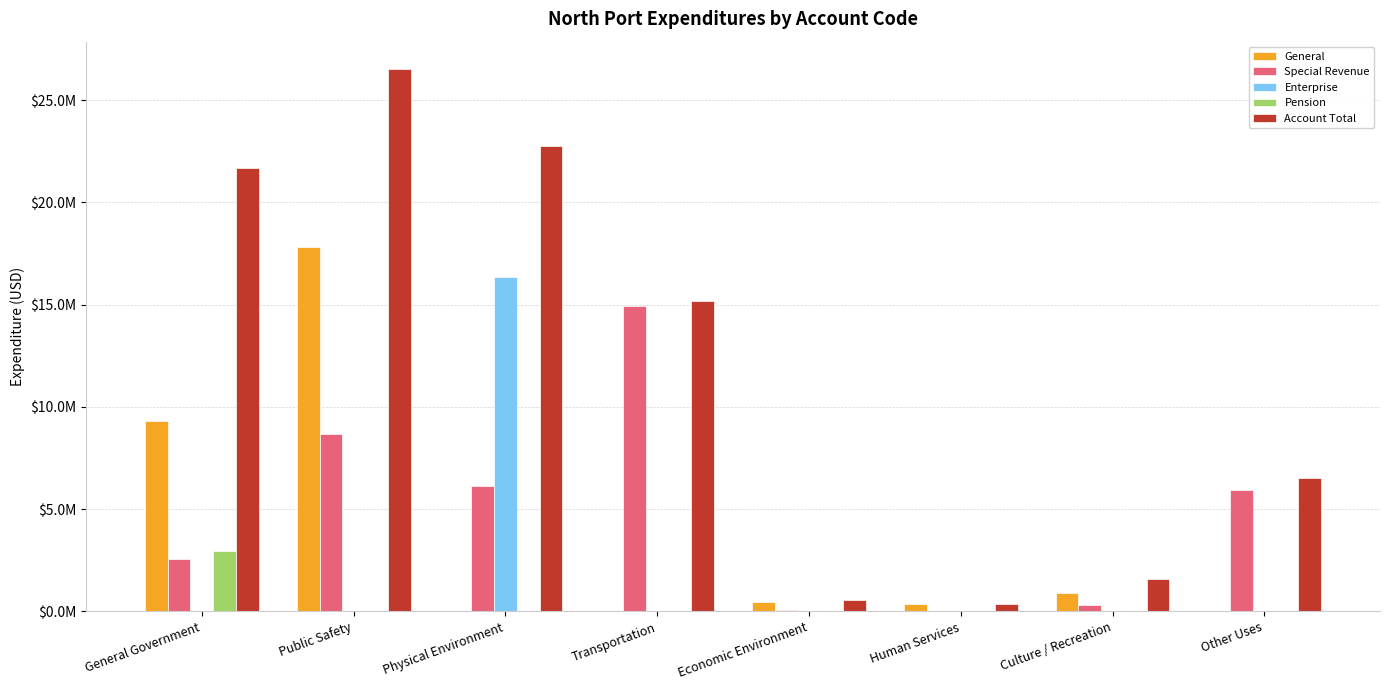

What are all the series names shown in the legend?

General, Special Revenue, Enterprise, Pension, Account Total